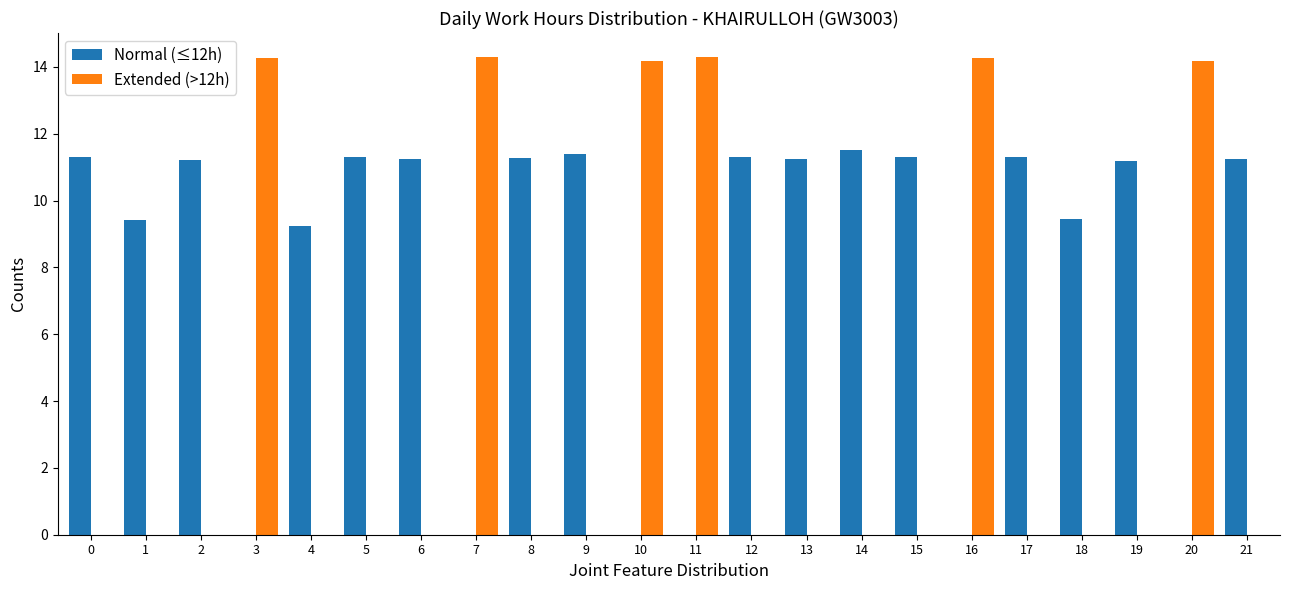

Is it true that Extended (>12h) equals 4.5 at 1?

False